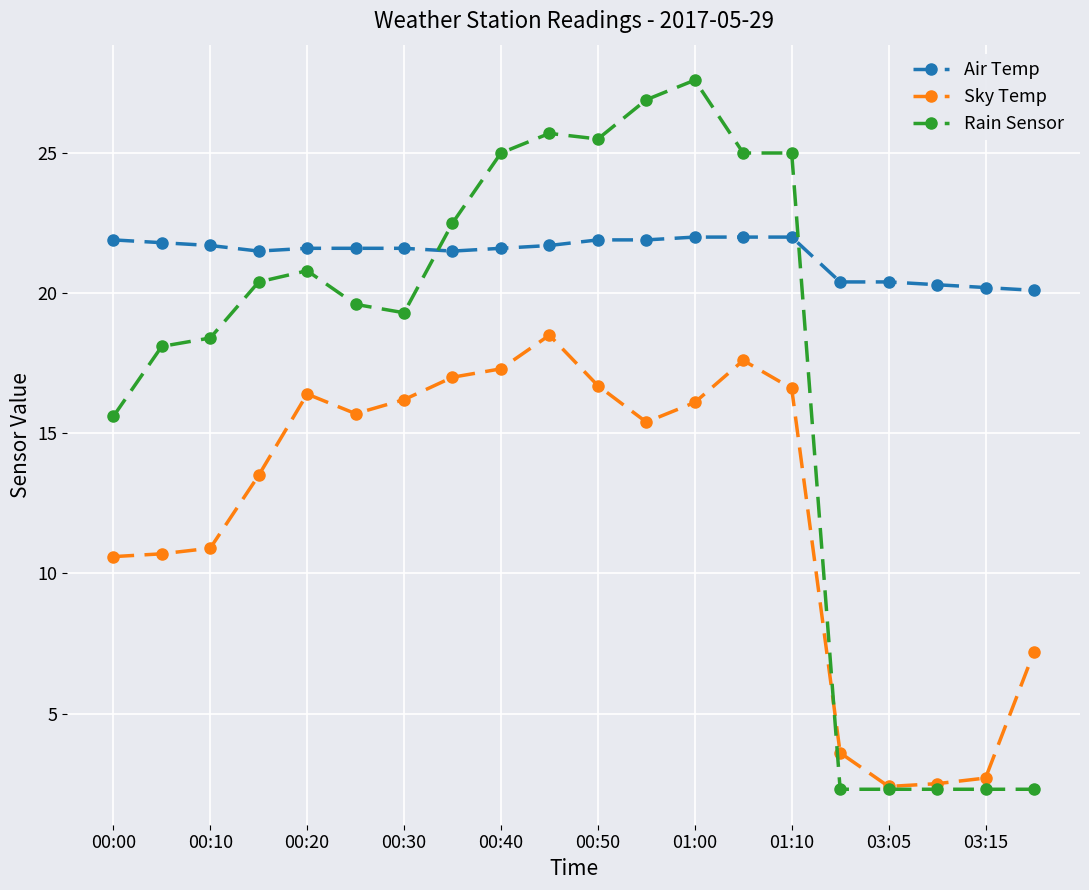

Which series has the largest total across all categories?

Air Temp